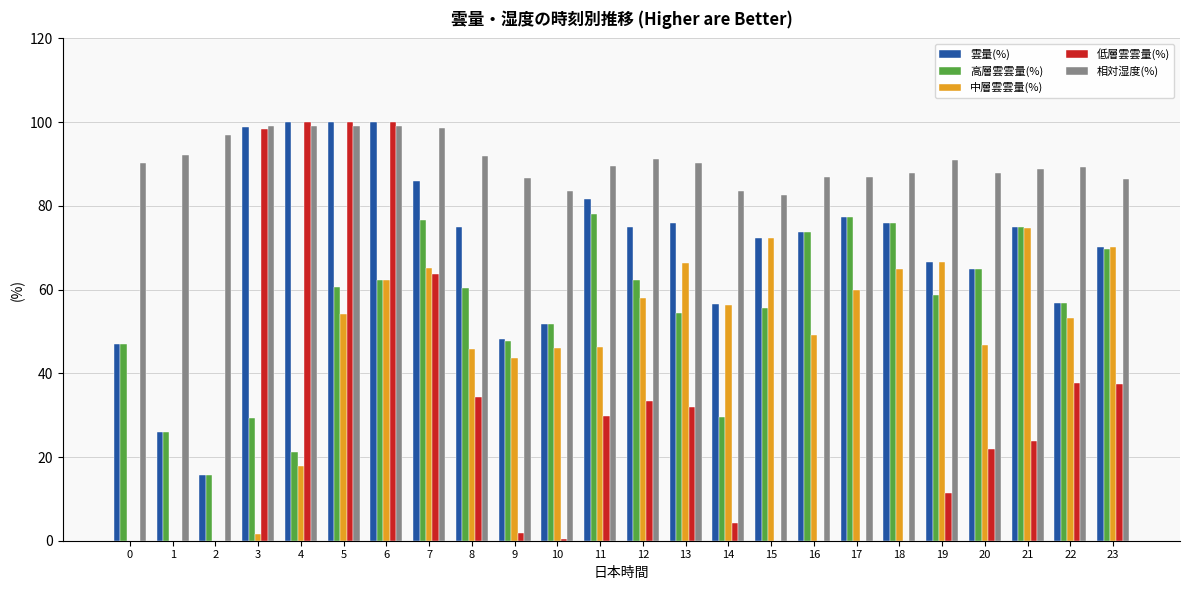

What is the approximate value of 高層雲雲量(%) at 16?

73.7